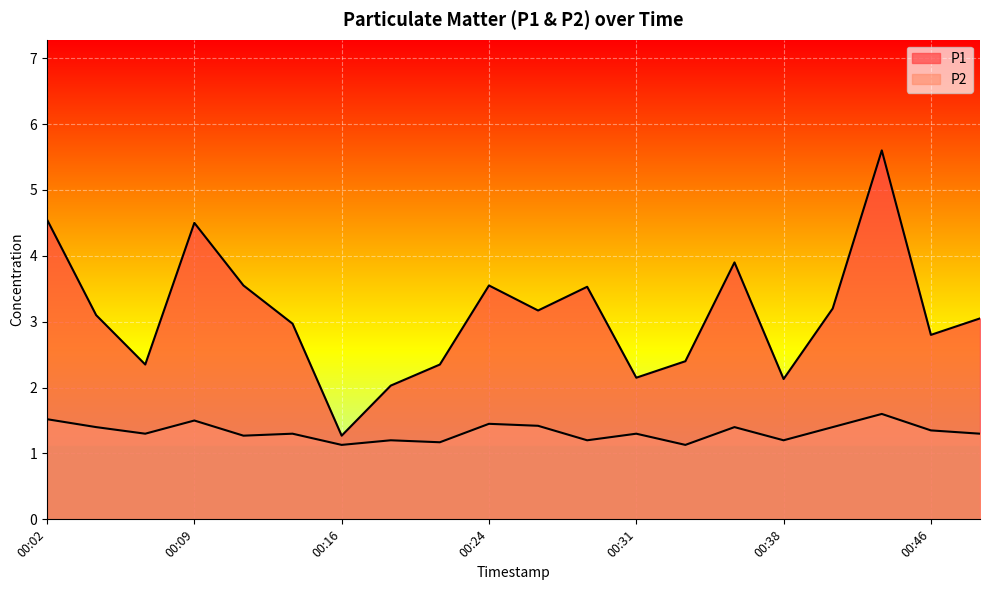

Rank the series by their average value, from lowest to highest.

P2, P1